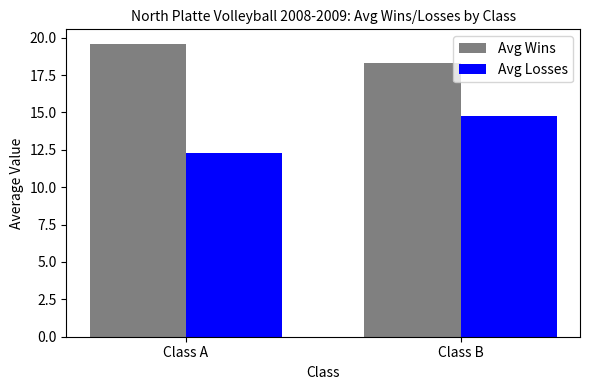

What is the difference between the highest and lowest values at Class B?

3.5